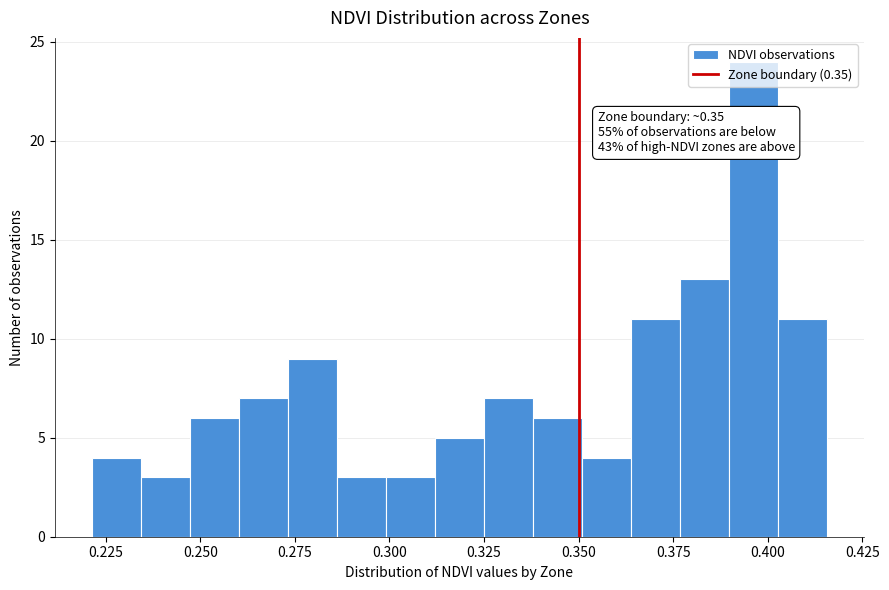

Read against the x-axis, roughly where is the centre of the tallest bar?

0.395